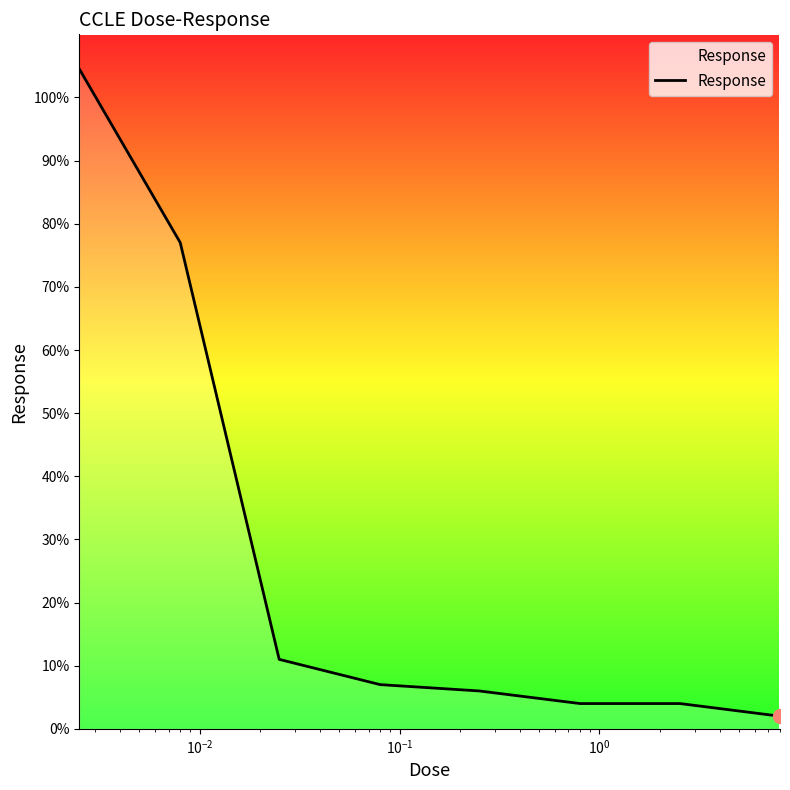

What is the difference between the maximum and minimum values?

102.5